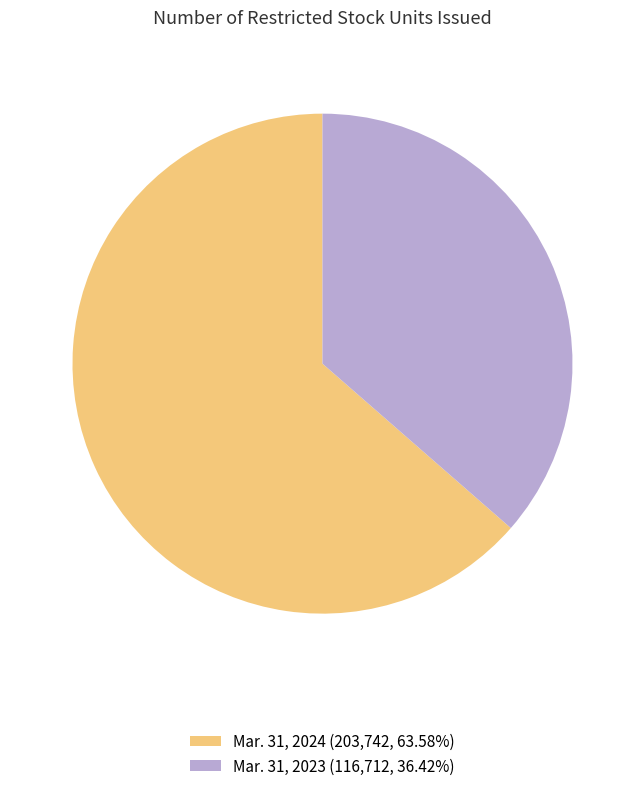

How many slices are in this pie chart?

2